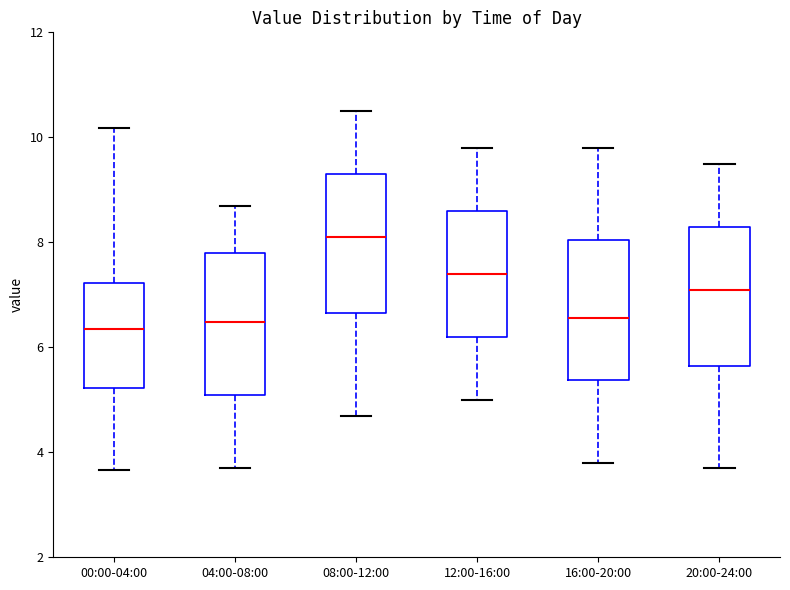

Which box has the highest median line?

08:00-12:00